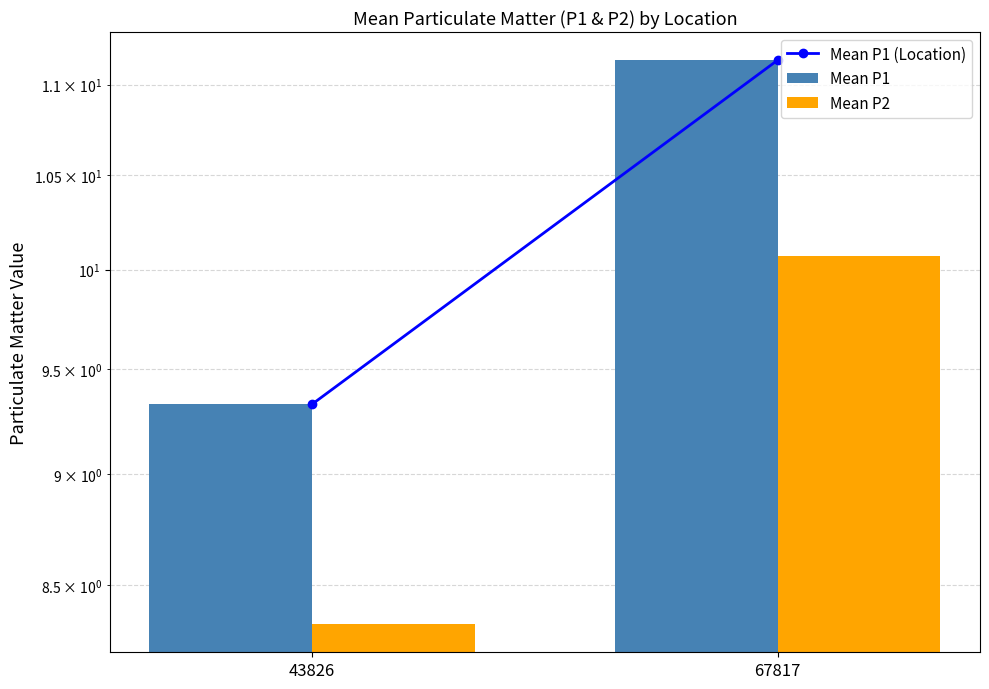

Where does the Mean P1 (Location) series first go above 11?

67817